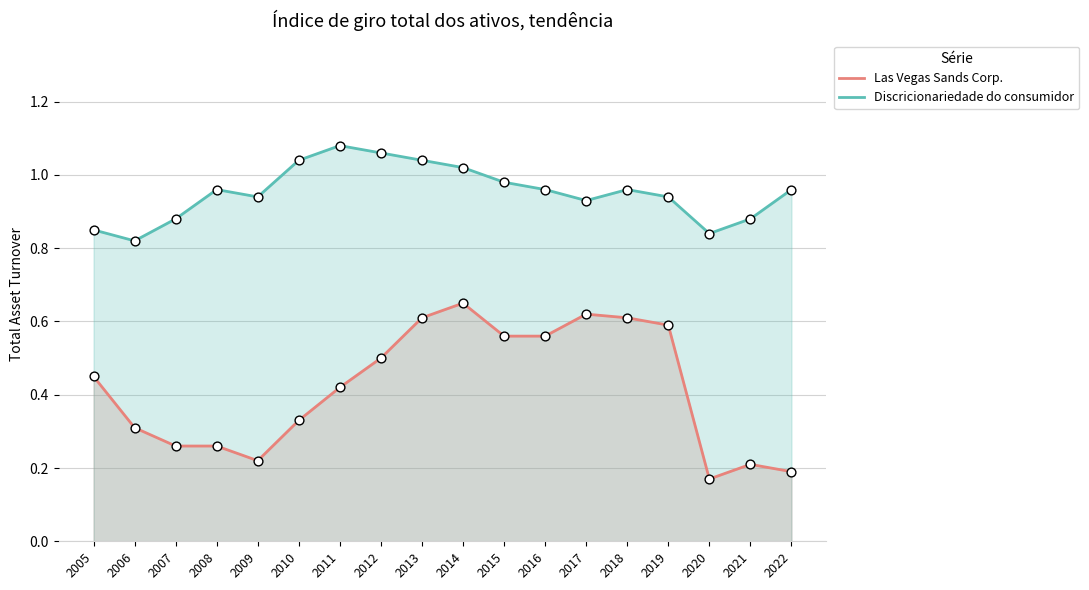

What are all the series names shown in the legend?

Las Vegas Sands Corp., Discricionariedade do consumidor